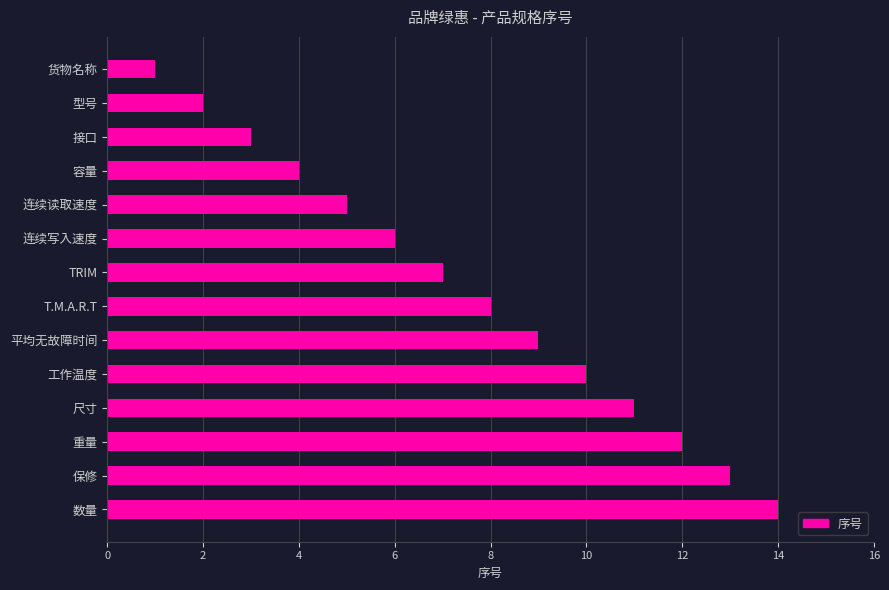

List the labels in order of value, largest first.

数量, 保修, 重量, 尺寸, 工作温度, 平均无故障时间, T.M.A.R.T, TRIM, 连续写入速度, 连续读取速度, 容量, 接口, 型号, 货物名称